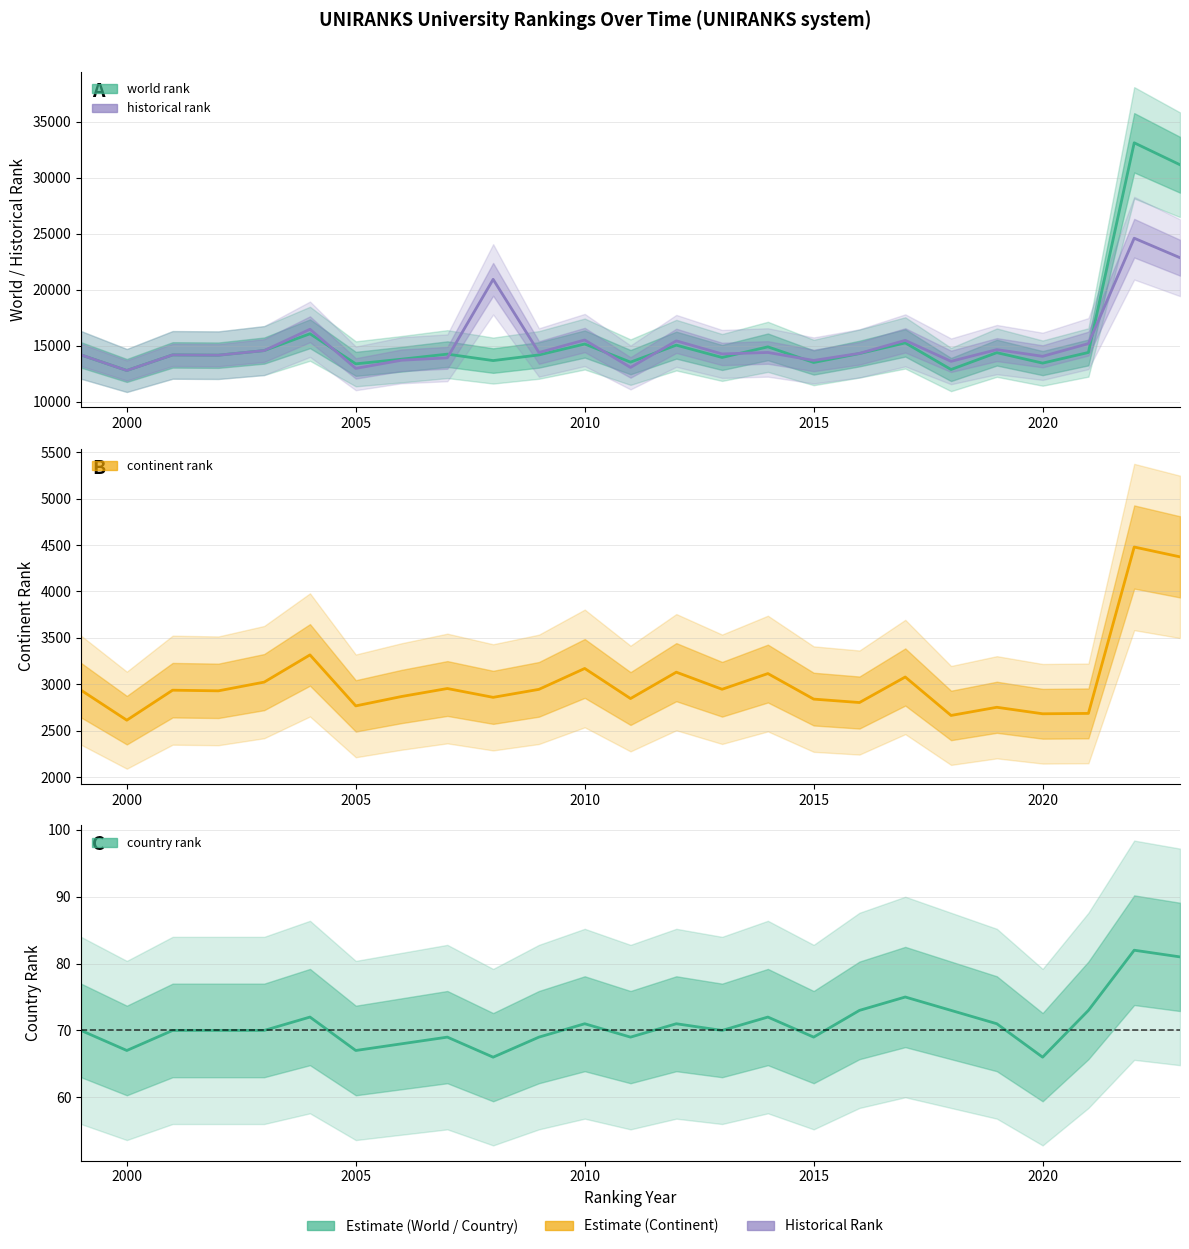

How many data points in world rank are above 14184?

12